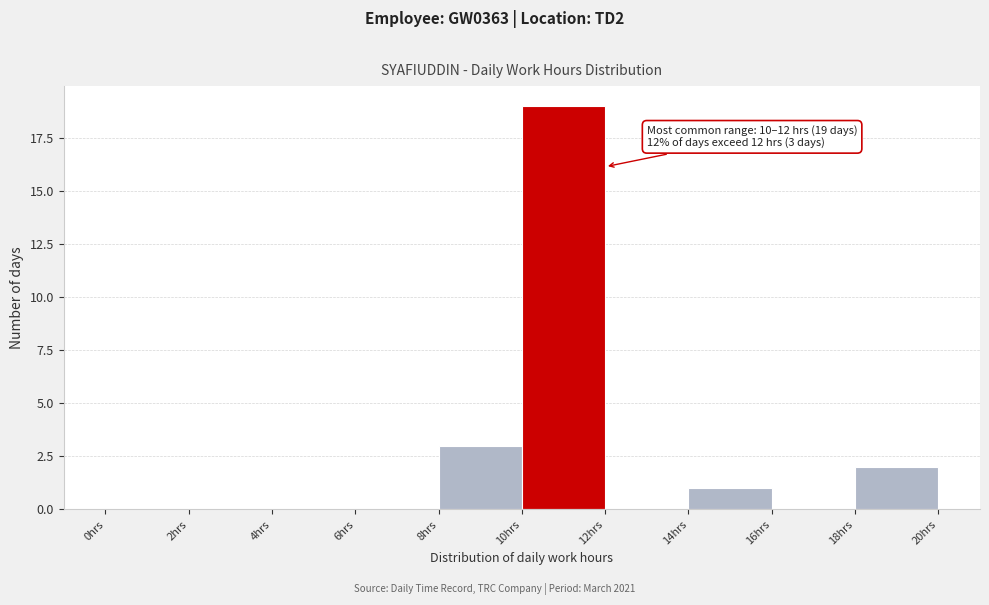

Over which range of the x-axis is the bar tallest?

10 to 12